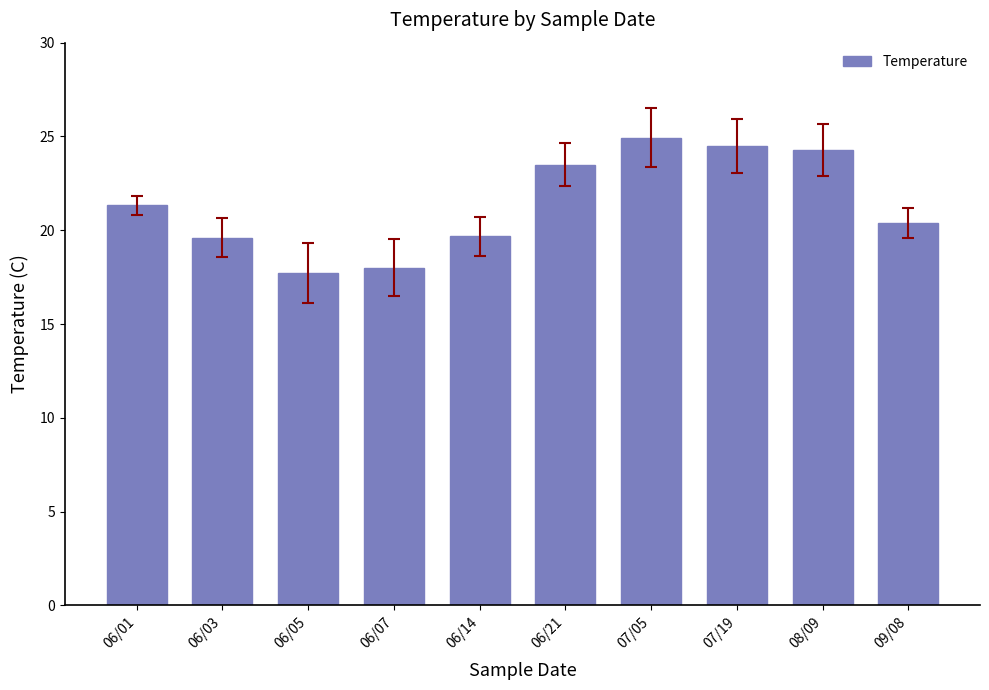

Which category has the lowest value across all series?

06/05